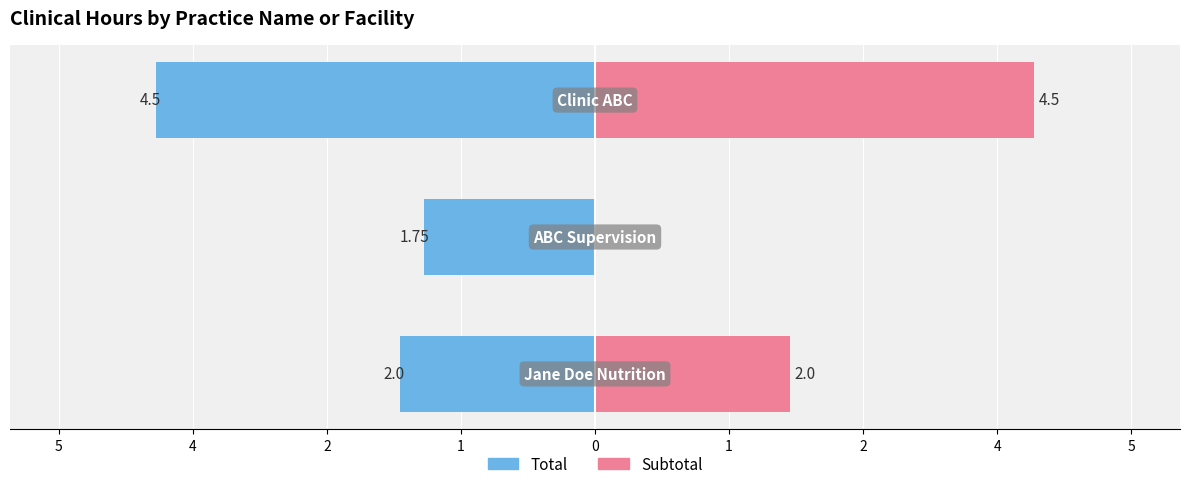

The value of Total at 2 is -1.8. True or false?

True